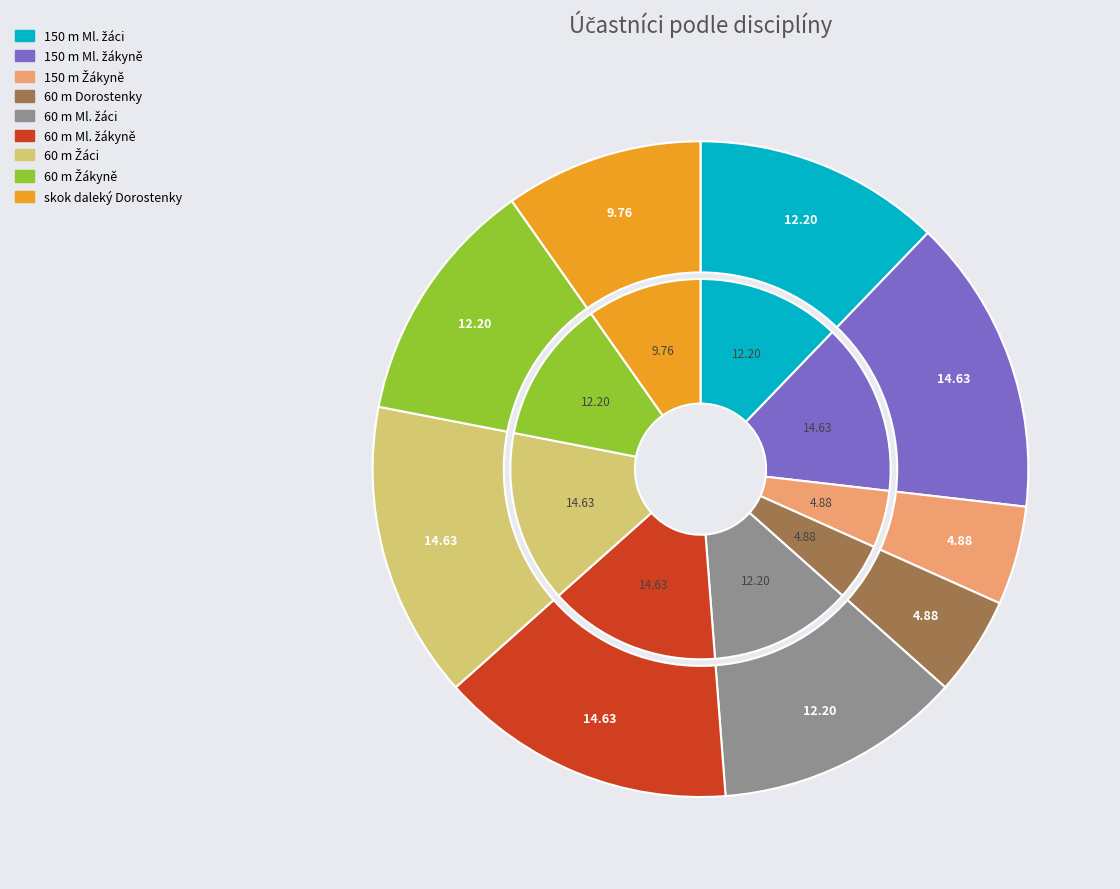

Count the number of slices in the pie.

9